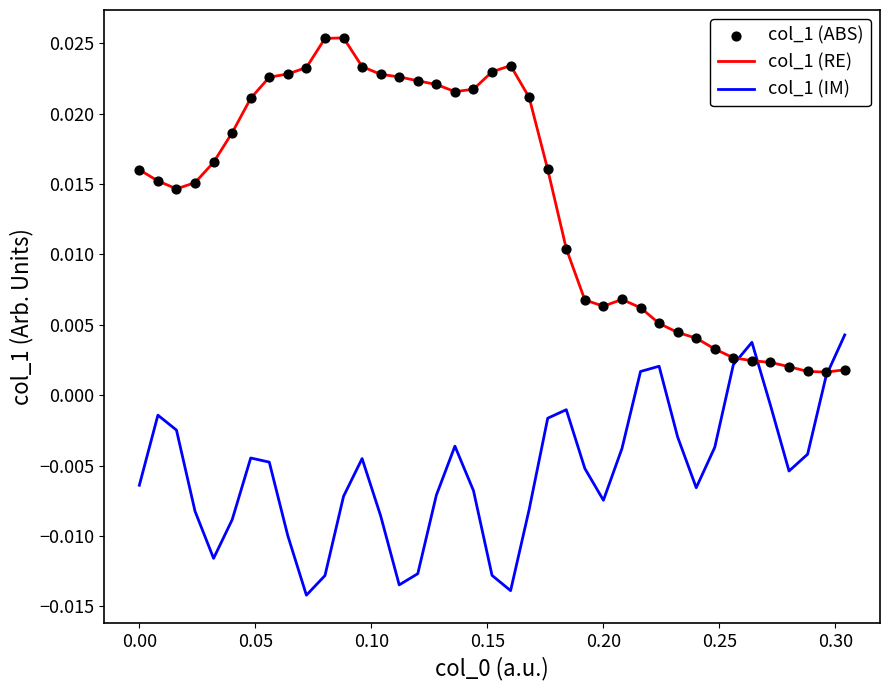

List the series in order of their overall mean, highest first.

col_1 (RE), col_1 (IM)